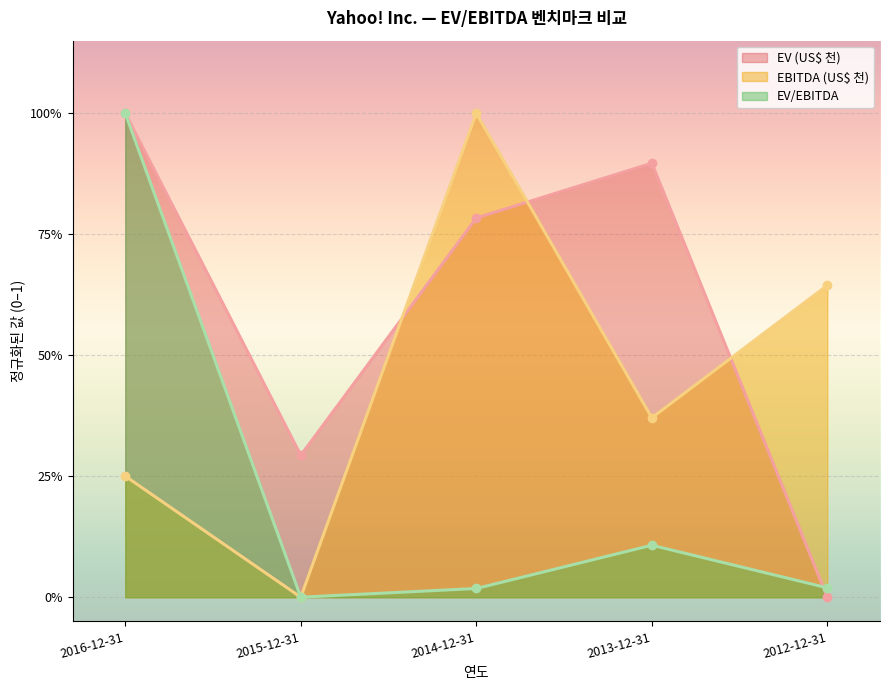

List the series in order of their overall mean, lowest first.

EV/EBITDA, EBITDA (US$ 천), EV (US$ 천)